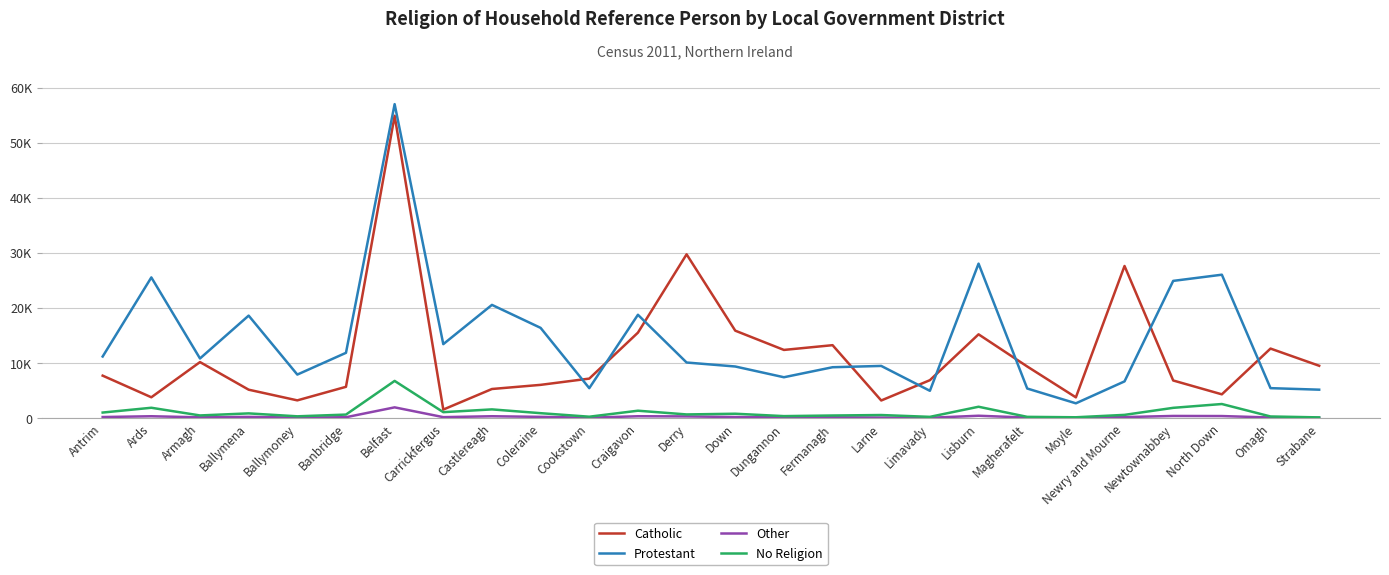

List the series in order of their peak value, lowest first.

Other, No Religion, Catholic, Protestant